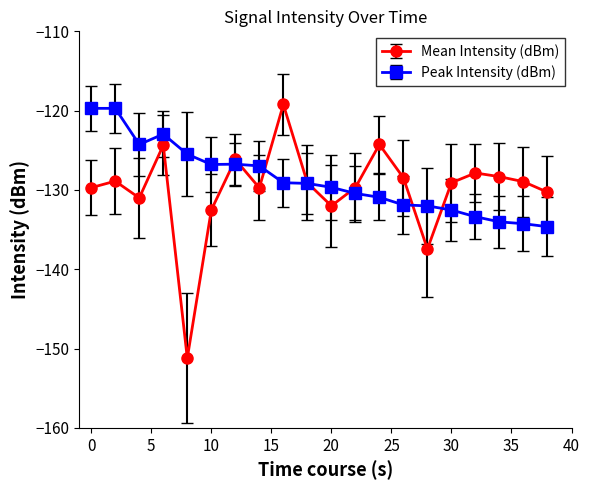

What is the difference between the maximum and second lowest values in the Mean Intensity (dBm) series?

18.2